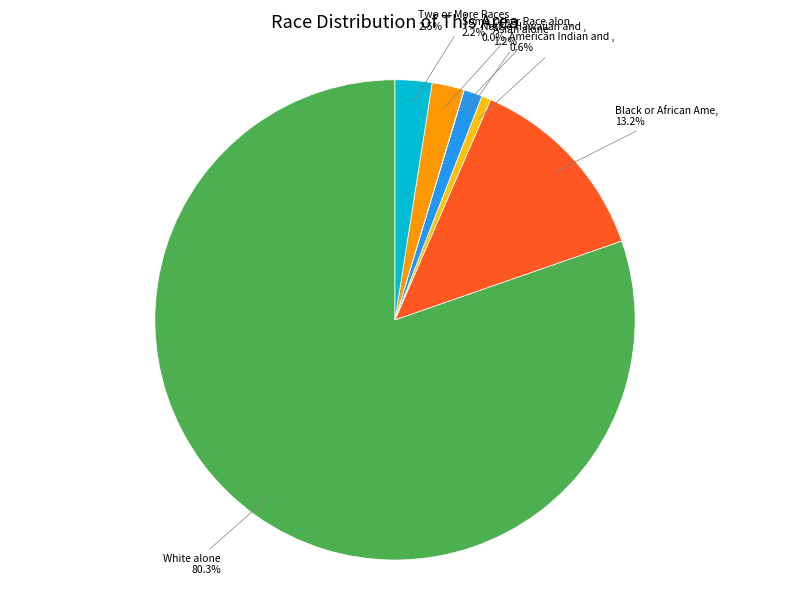

Is there any slice that represents more than half of the pie?

Yes